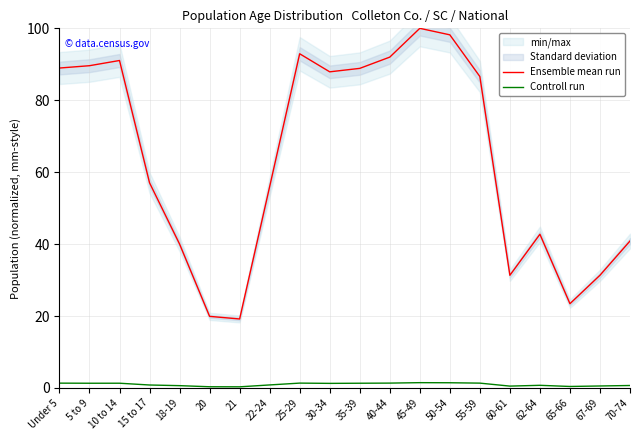

What is the sum of the Ensemble mean run values at Under 5 and 15 to 17?

146.0